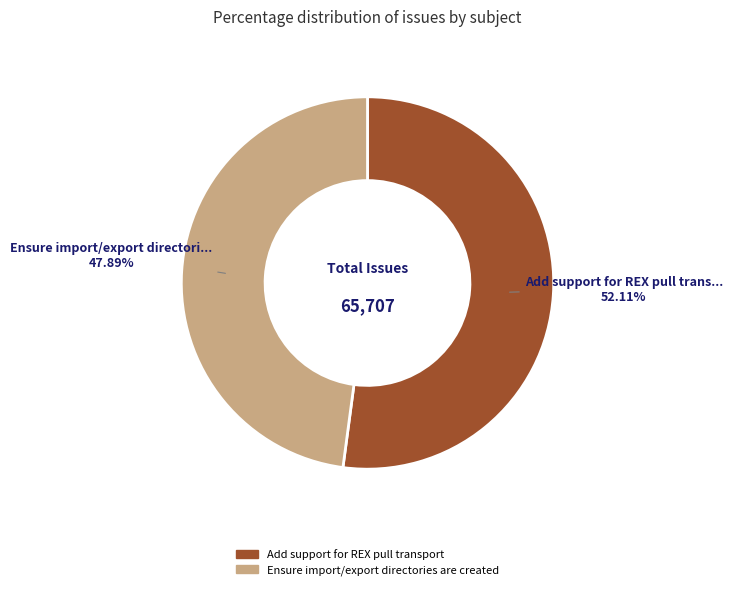

What is the majority slice?

Add support for REX pull transport